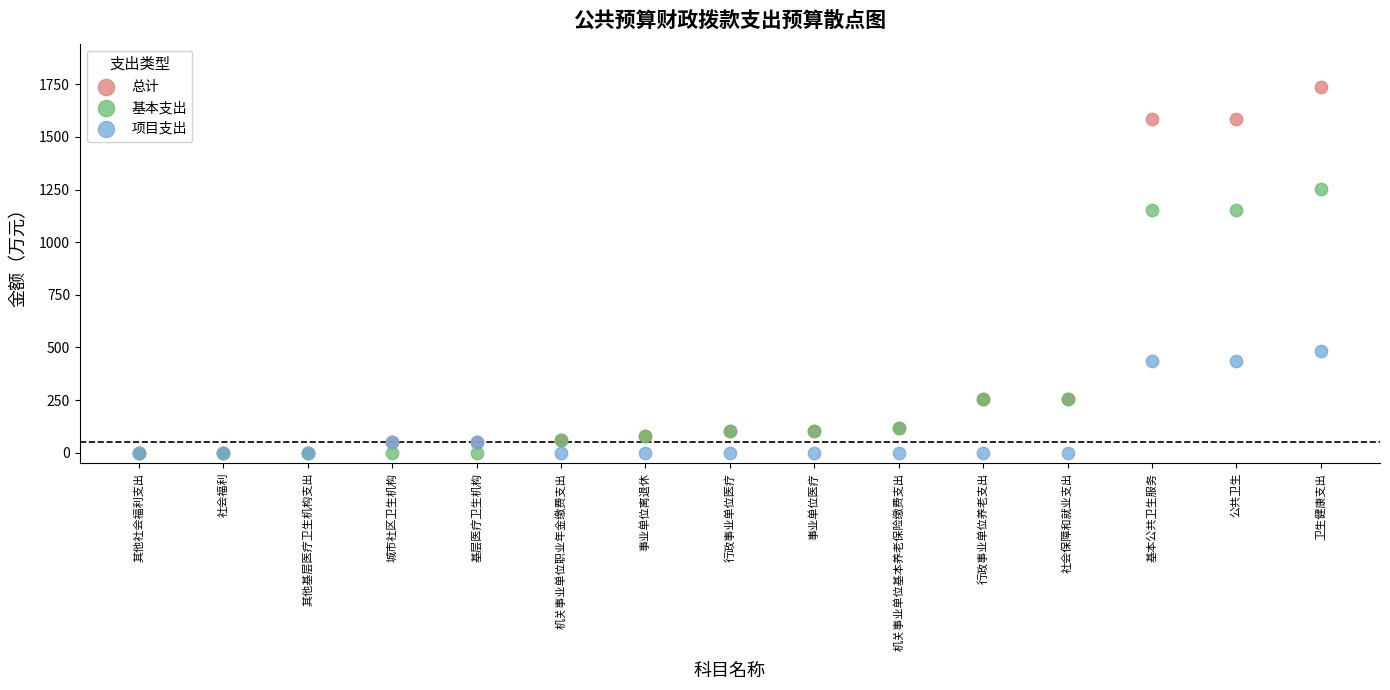

In the 基本支出 series, what Y value is closest to 626?

254.7